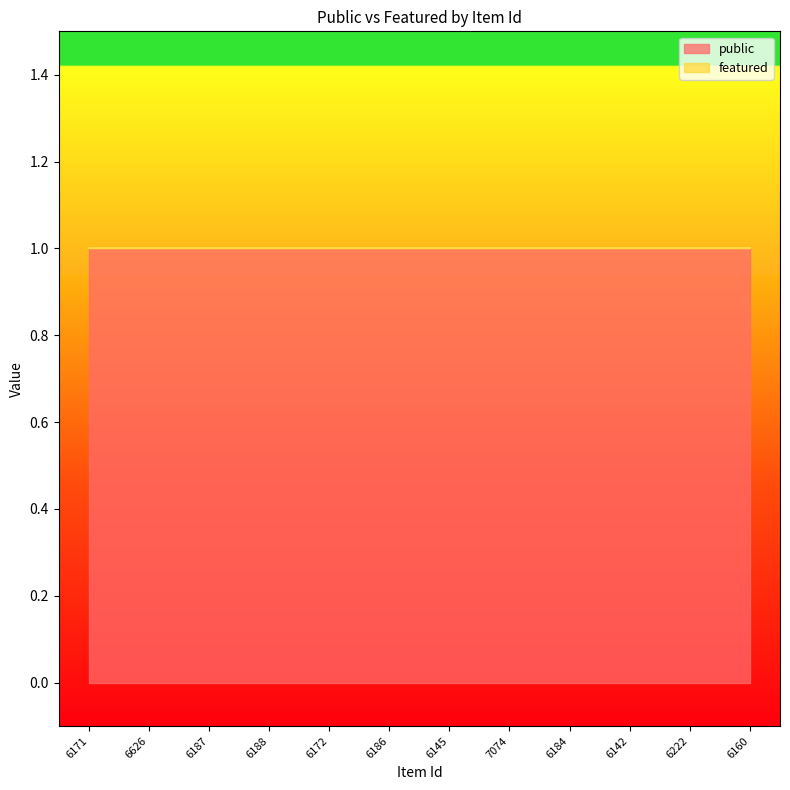

How many lines are shown in the chart?

2